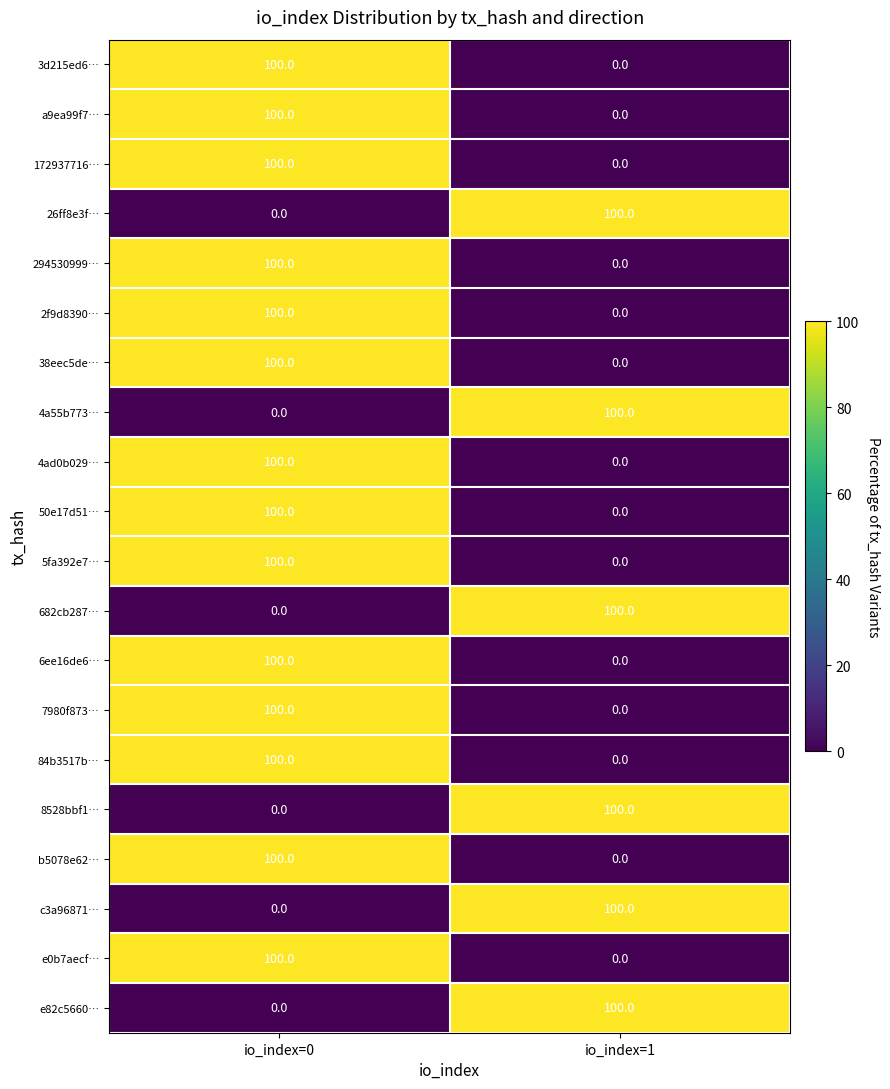

How many data points does each series have?

2